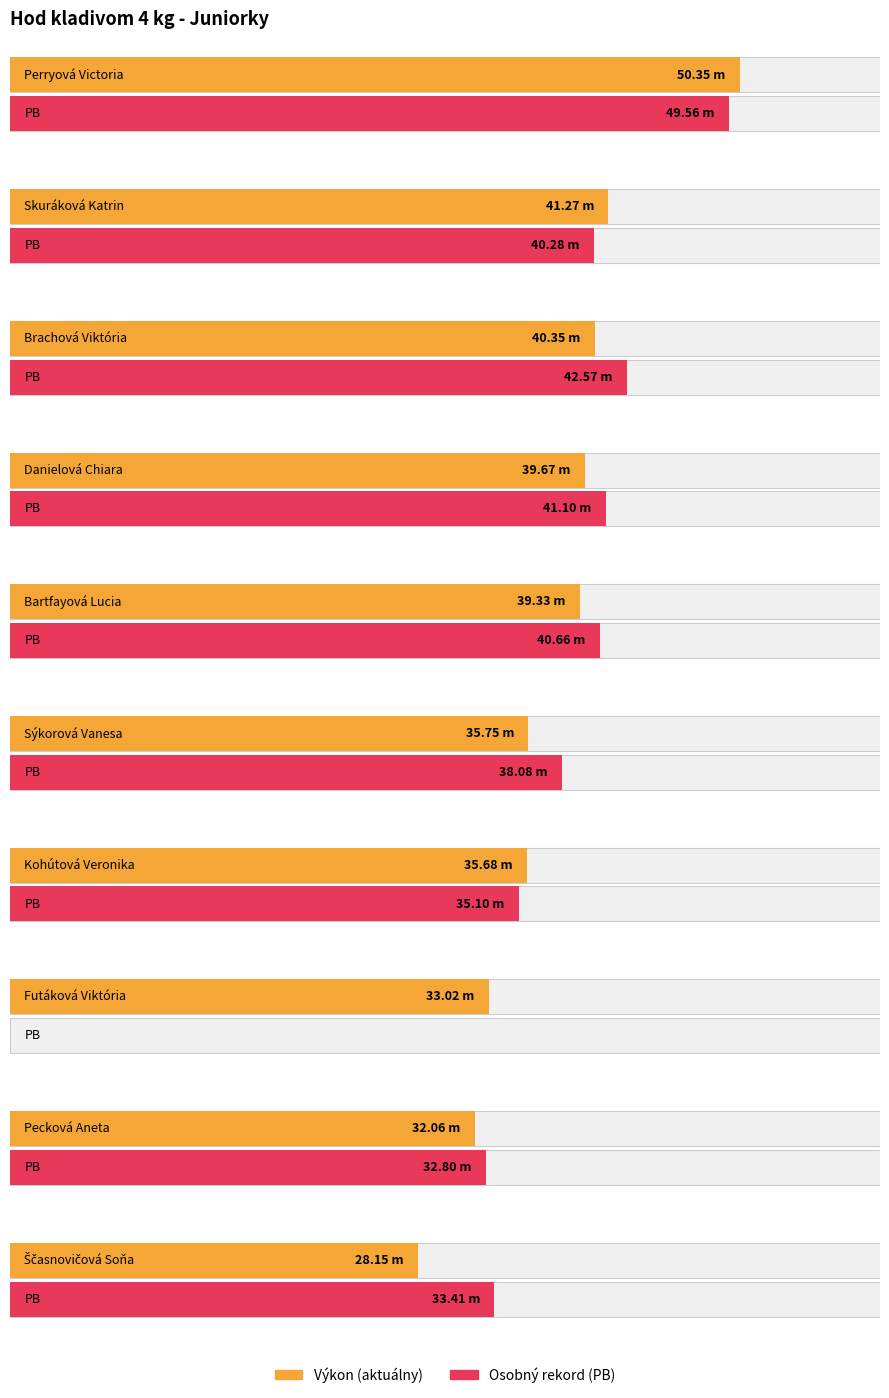

True or false: PB has a value of 38.1 at Sýkorová Vanesa.

True